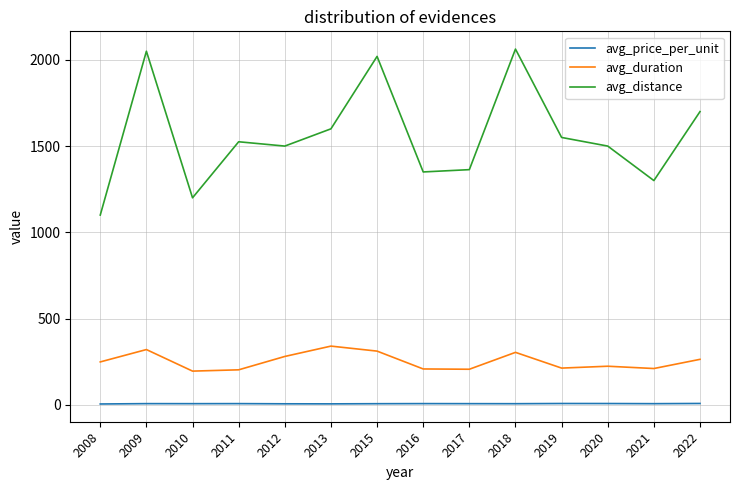

What is the difference between the maximum and minimum values in the avg_distance series?

962.5